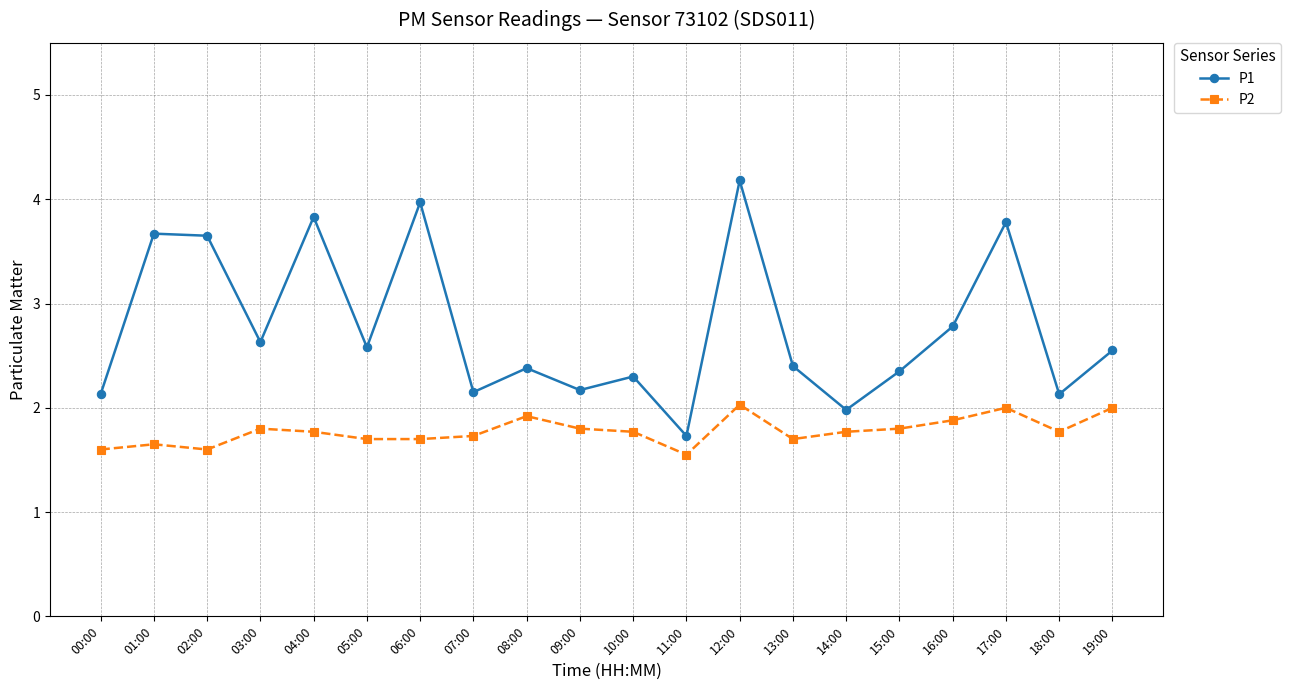

What value does the P2 series have at 17:00?

2.0